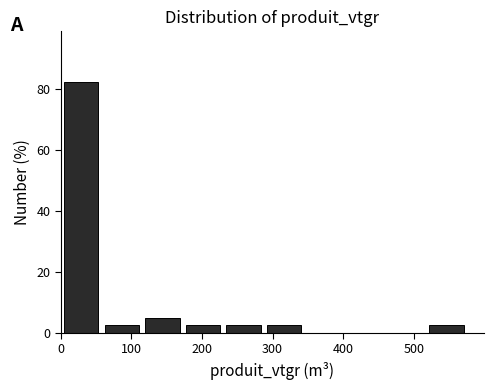

Reading left to right, list every bar in this chart as the range it spans on the x-axis followed by its height. Neither the bar edges nor the heights are printed on the chart, so give them approximately, as read against the axes.

0 to 60: 82
60 to 120: 2
120 to 170: 6
170 to 230: 2
230 to 290: 2
290 to 350: 2
350 to 400: 0
400 to 460: 0
460 to 520: 0
520 to 580: 2